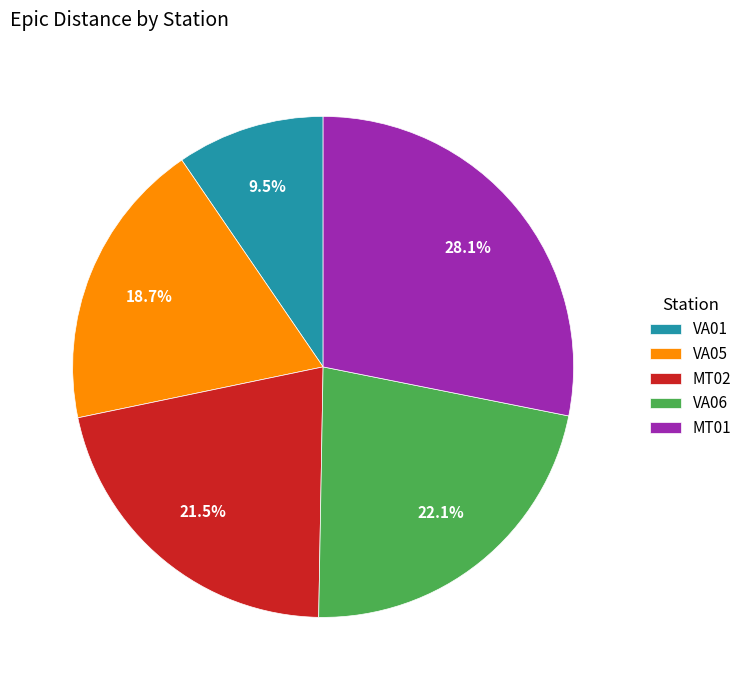

Is there a majority slice in this chart?

No